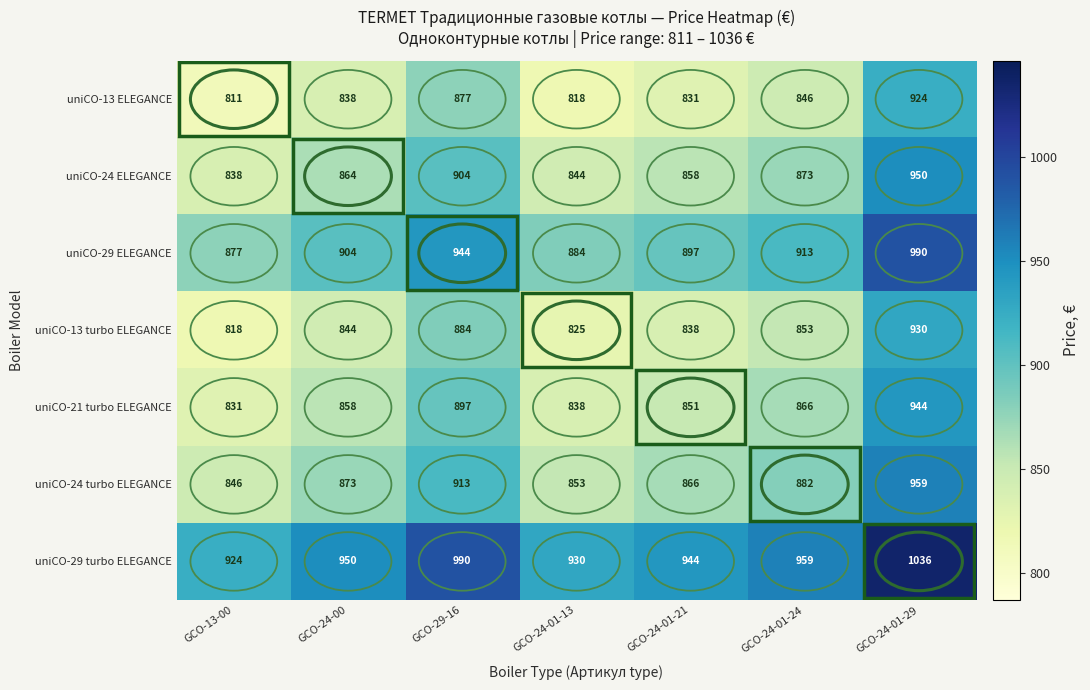

Where is uniCO-21 turbo ELEGANCE nearest to the value 887?

GCO-29-16